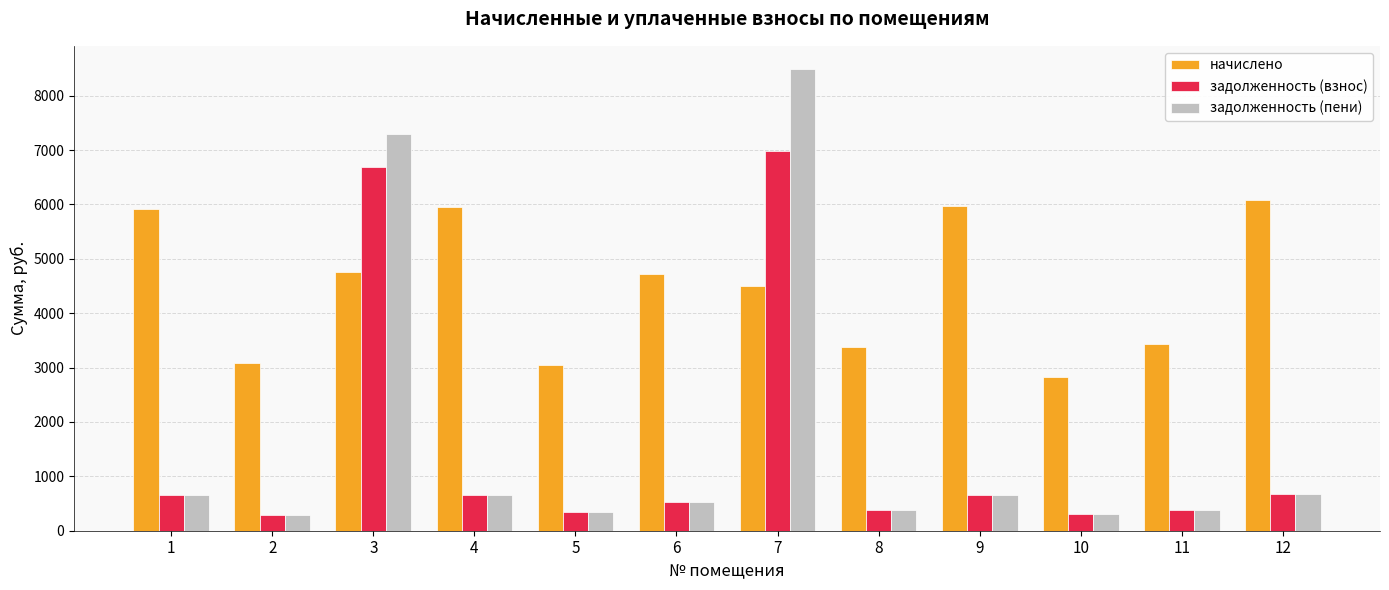

At which label is задолженность (пени) closest to 4385?

3